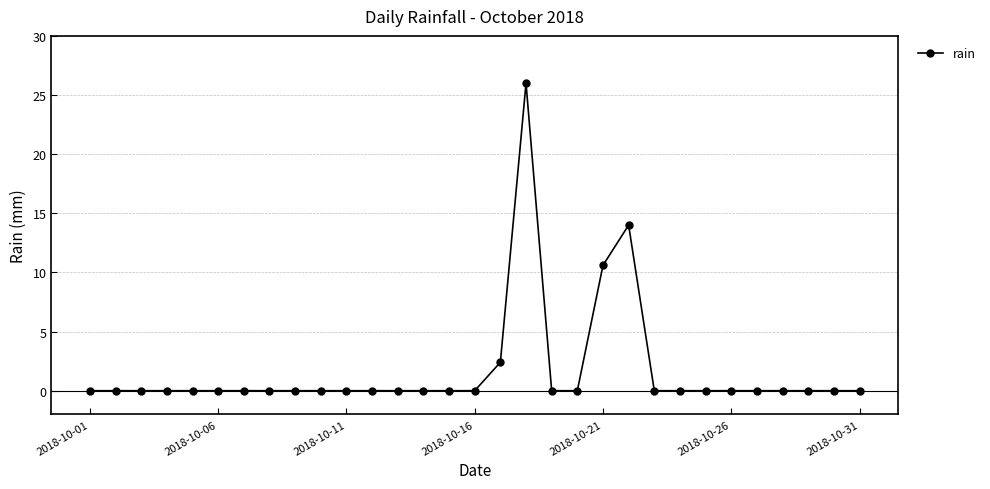

What is the maximum value shown in the chart?

26.0